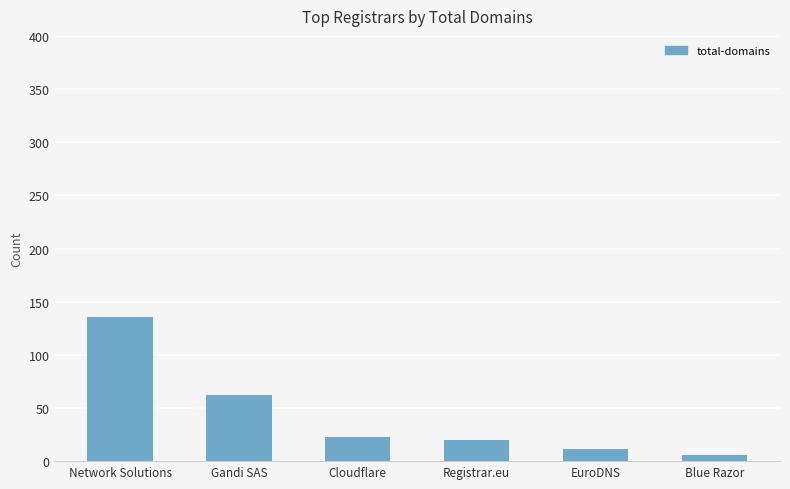

What is the change in value from Network Solutions to Cloudflare?

-113